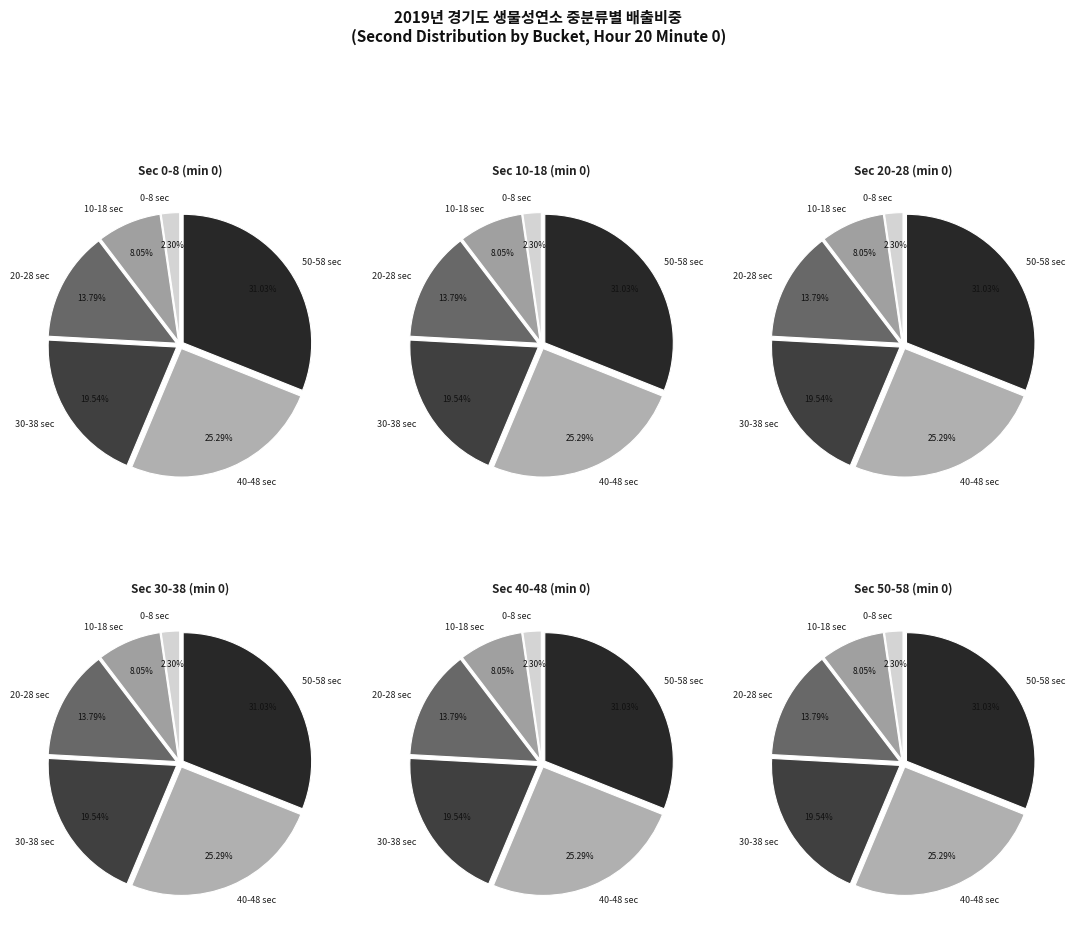

Which has a higher value, 46 or 16?

46